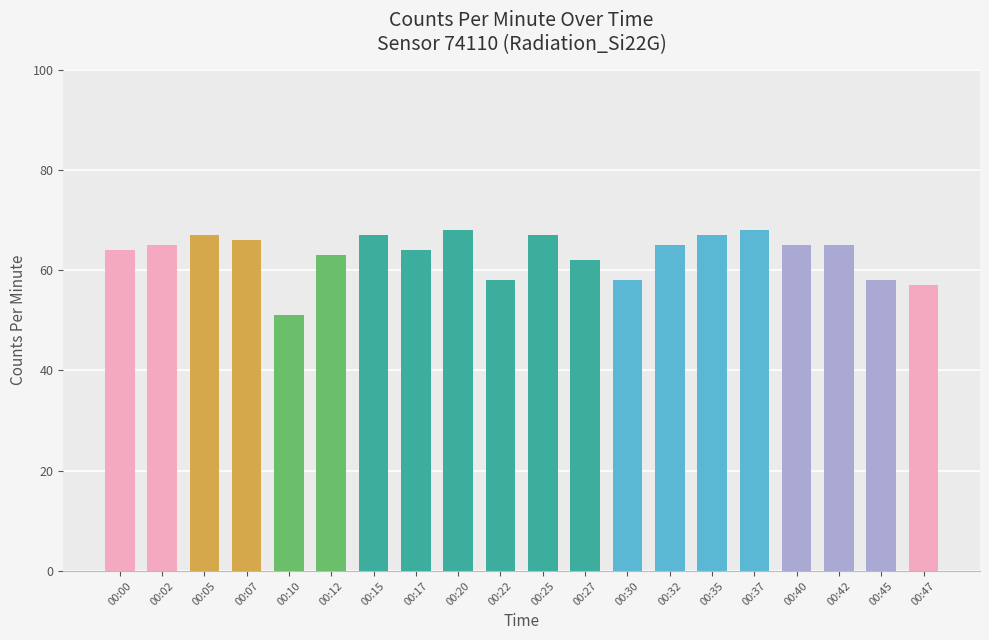

Are the bars grouped side by side (vs. stacked)?

No